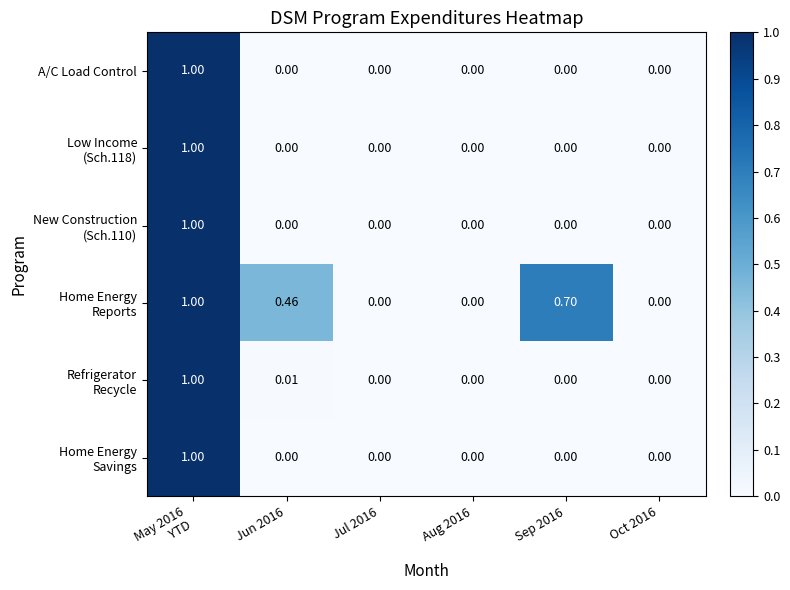

At which category is the sum across all series the highest?

May 2016
YTD